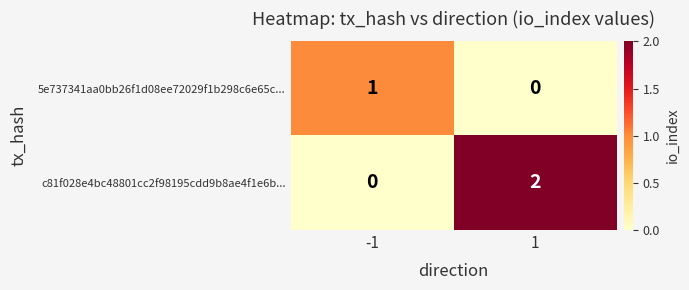

At 1, list the series in order from smallest to largest.

5e737341aa0bb26f1d08ee72029f1b298c6e65c..., c81f028e4bc48801cc2f98195cdd9b8ae4f1e6b...